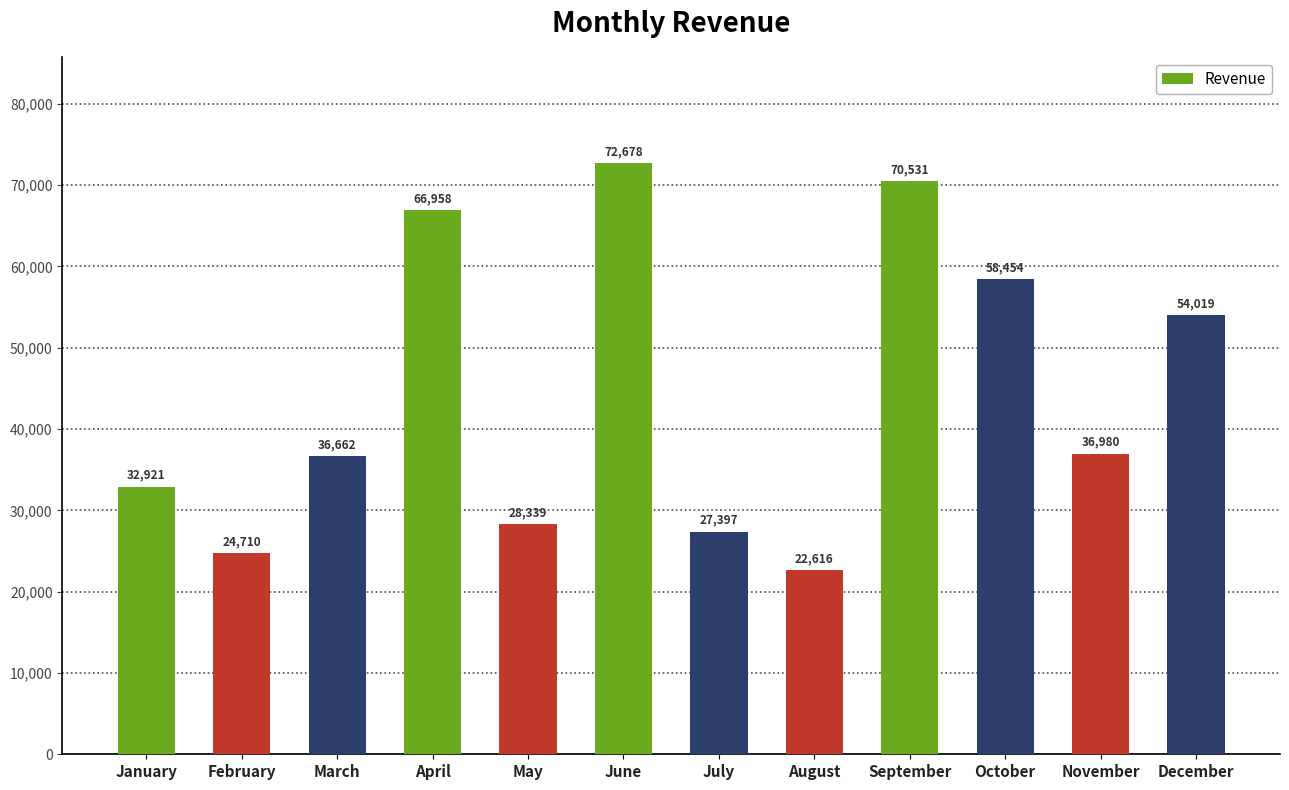

List the labels in order of value, smallest first.

August, February, July, May, January, March, November, December, October, April, September, June